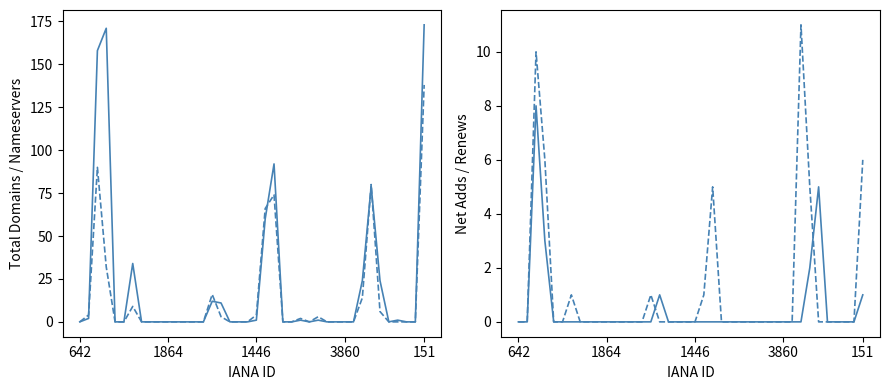

True or false: net-adds-1-yr has a value of 3 at 642.

False